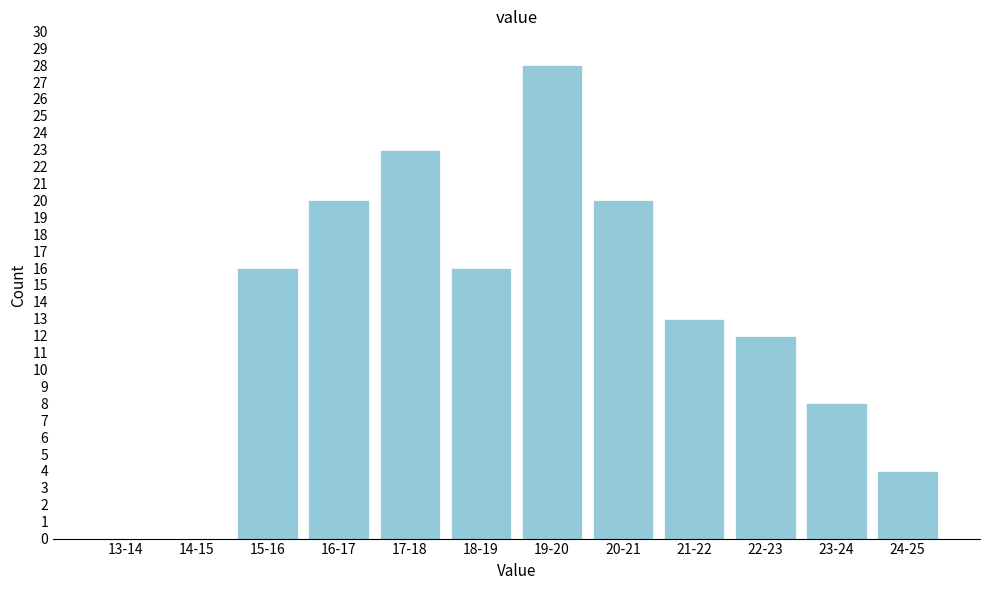

Reading left to right, extract all data points from this chart.

13-14=0	14-15=0	15-16=16	16-17=20	17-18=23	18-19=16	19-20=28	20-21=20	21-22=13	22-23=12	23-24=8	24-25=4